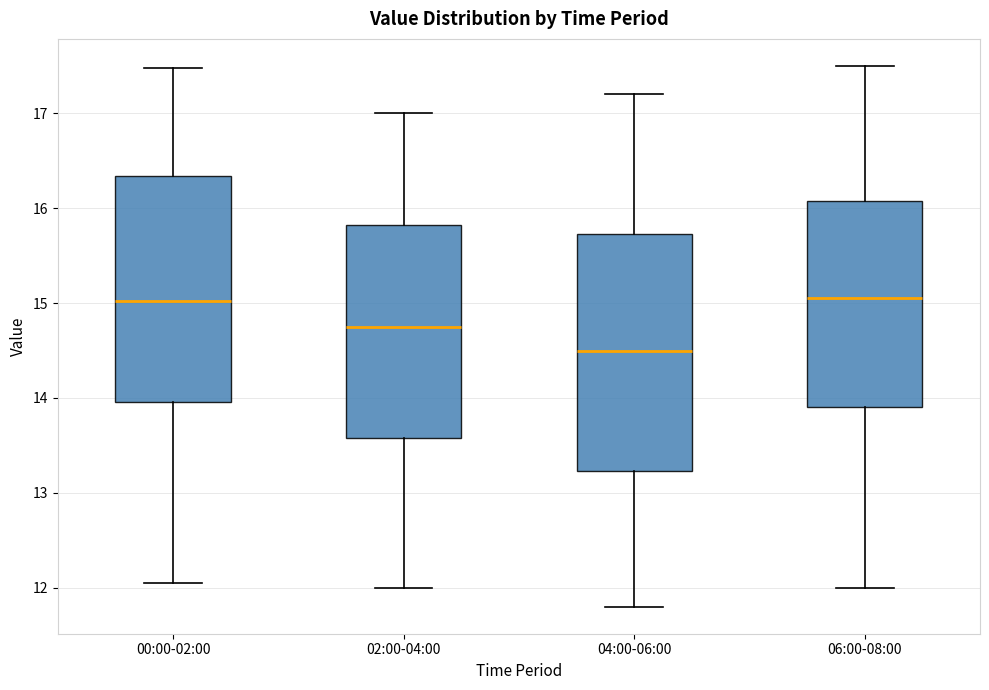

Reading left to right, read every box against the y-axis: the position of its median line, the range the box covers, and the ends of its whiskers. The values are not printed on the chart, so give them approximately, as read against the axis.

00:00-02:00: median 15.0, box 14.0 to 16.3, whiskers 12.1 to 17.5
02:00-04:00: median 14.8, box 13.6 to 15.8, whiskers 12.0 to 17.0
04:00-06:00: median 14.5, box 13.2 to 15.7, whiskers 11.8 to 17.2
06:00-08:00: median 15.1, box 13.9 to 16.1, whiskers 12.0 to 17.5